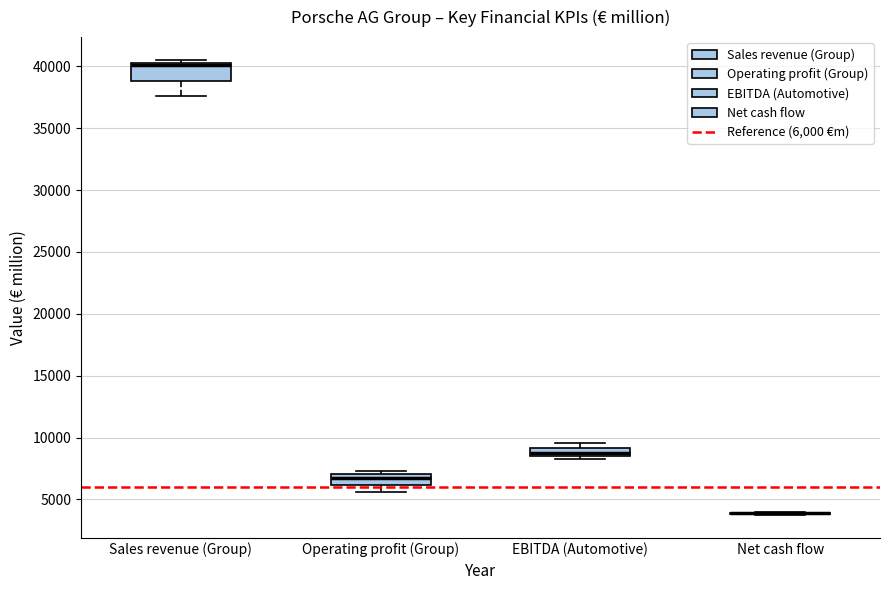

Where does the lower whisker of the box for Sales revenue (Group) end on the y-axis? The values are not printed on the chart, so give them approximately, as read against the axis.

37500